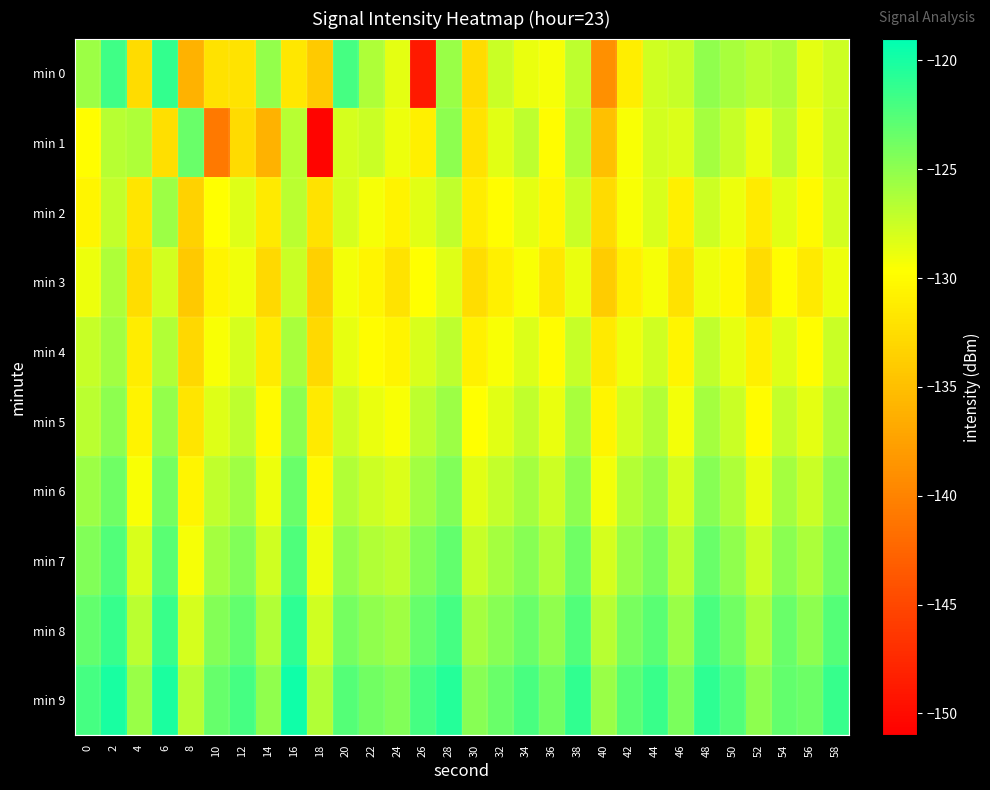

What is the total value across all series at 26?

-1288.8